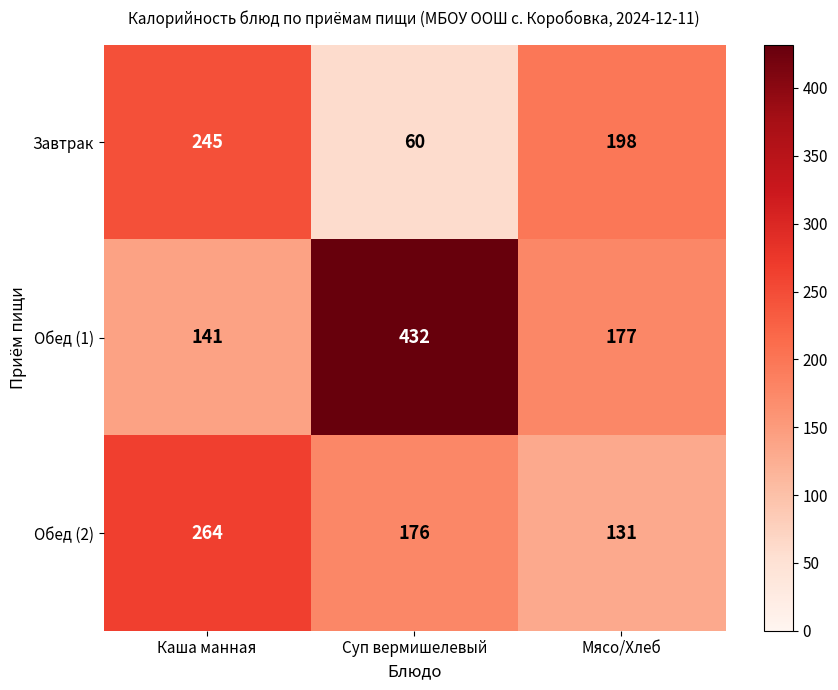

At which category does the chart reach its peak across all series?

Суп вермишелевый